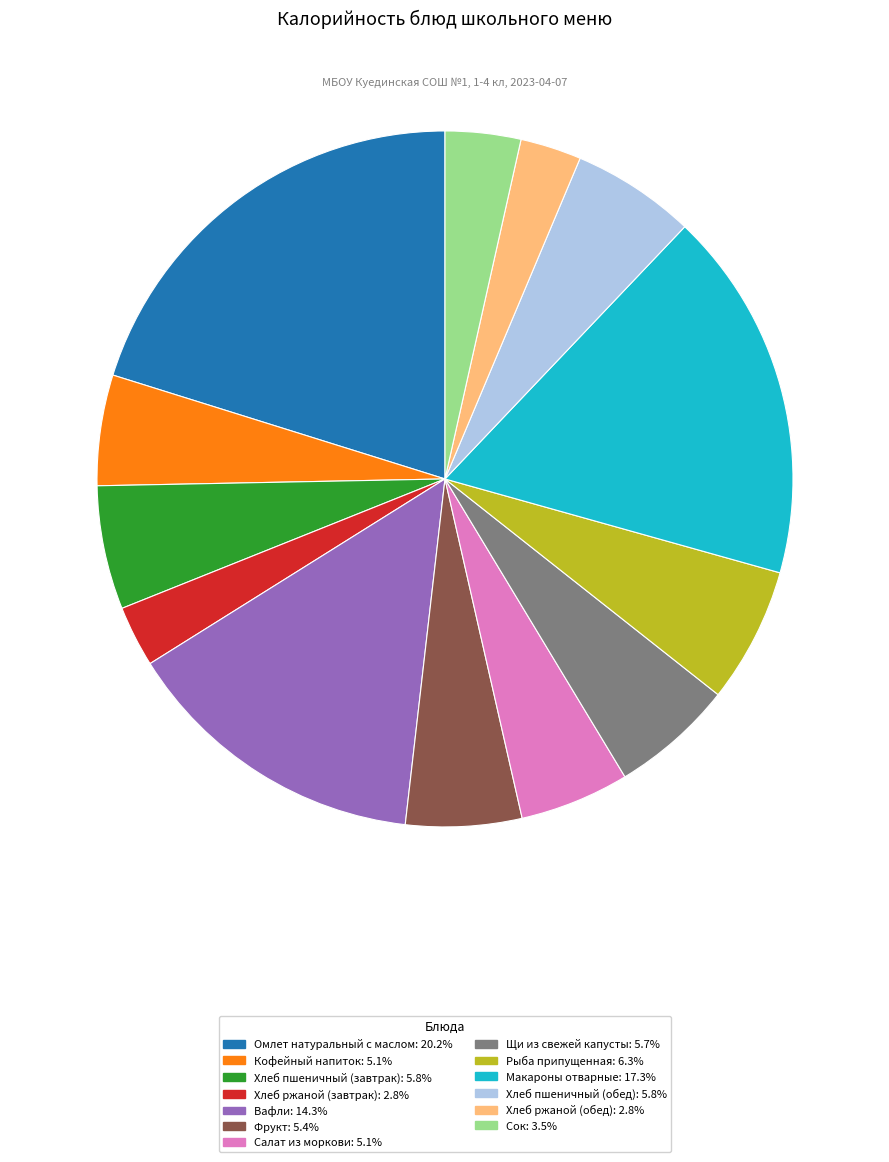

What is the ratio of the value at Хлеб пшеничный (завтрак): 5.8% to the value at Фрукт: 5.4%?

1.1